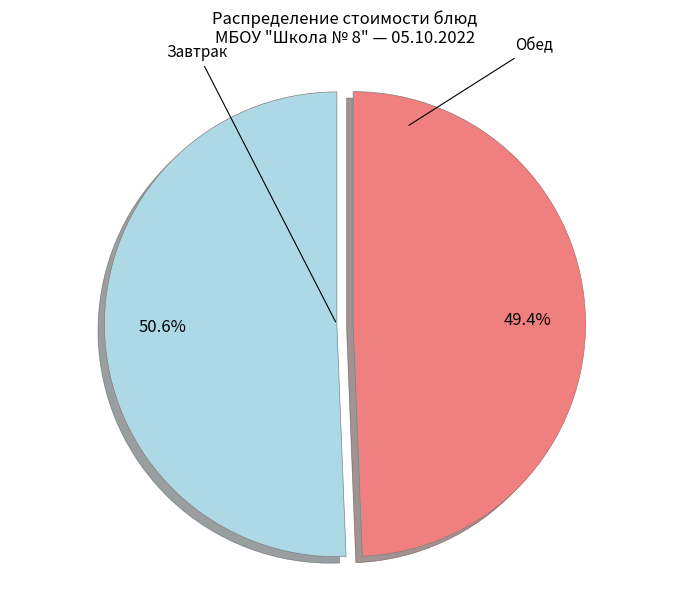

How many segments does this pie chart have?

2